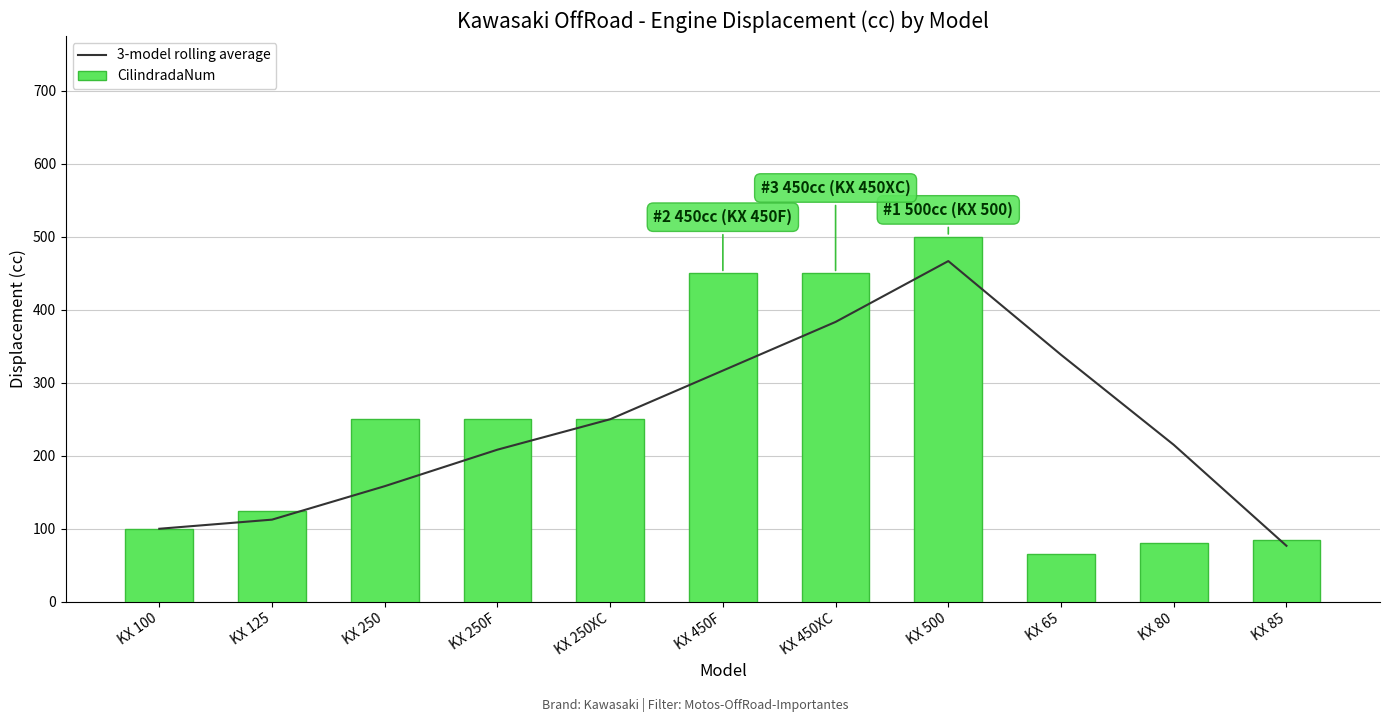

What is the difference between the second highest and second lowest values in the CilindradaNum series?

370